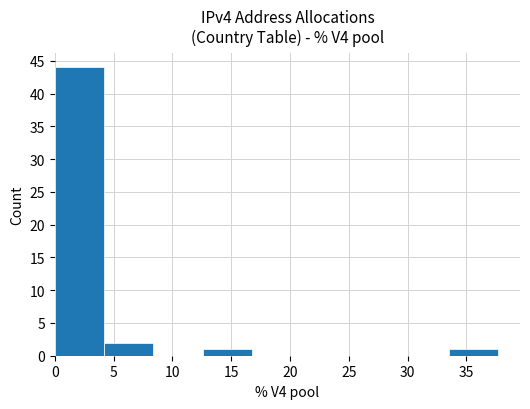

Reading left to right, list every bar in this chart as the range it spans on the x-axis followed by its height. Neither the bar edges nor the heights are printed on the chart, so give them approximately, as read against the axes.

0.0 to 4.0: 44
4.0 to 8.5: 2
8.5 to 12.5: 0
12.5 to 17.0: 1
17.0 to 21.0: 0
21.0 to 25.0: 0
25.0 to 29.5: 0
29.5 to 33.5: 0
33.5 to 37.5: 1